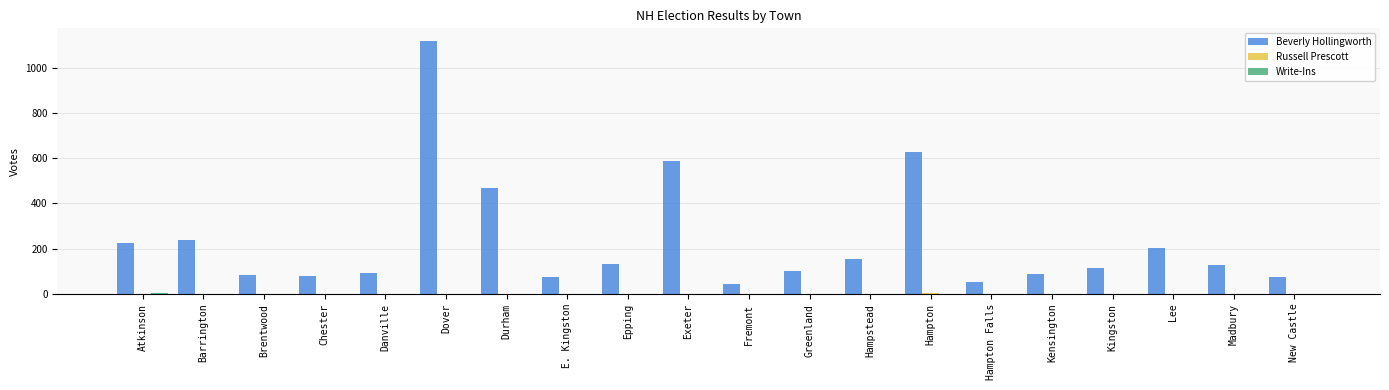

What is the greatest value displayed?

1118